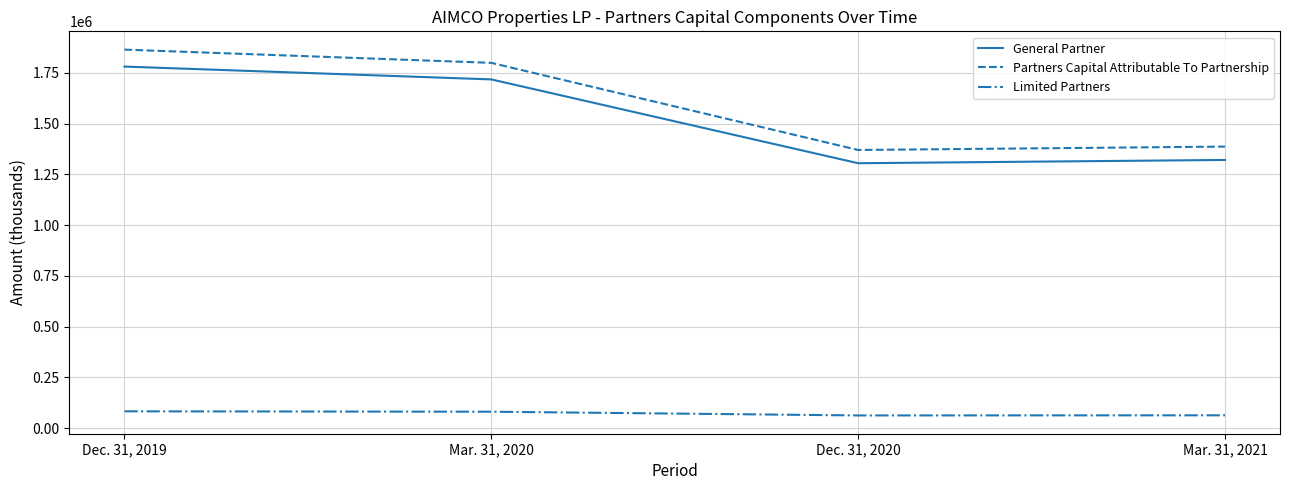

How many lines are shown in the chart?

3